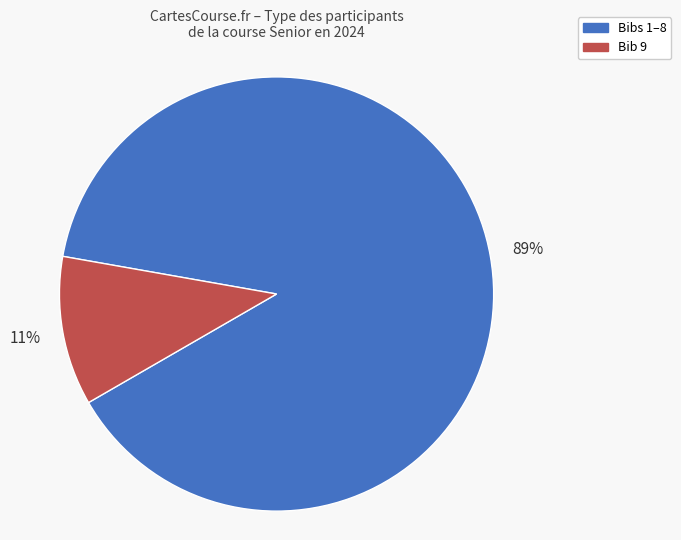

To the nearest percent, what is the average slice percentage?

50%